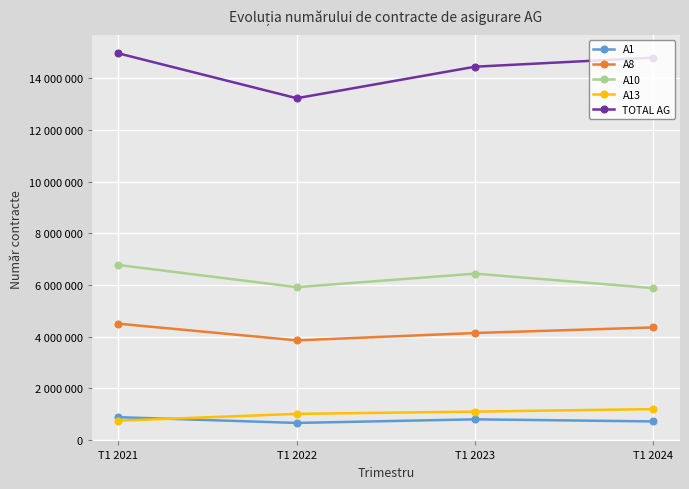

Does the chart have visible grid lines?

Yes